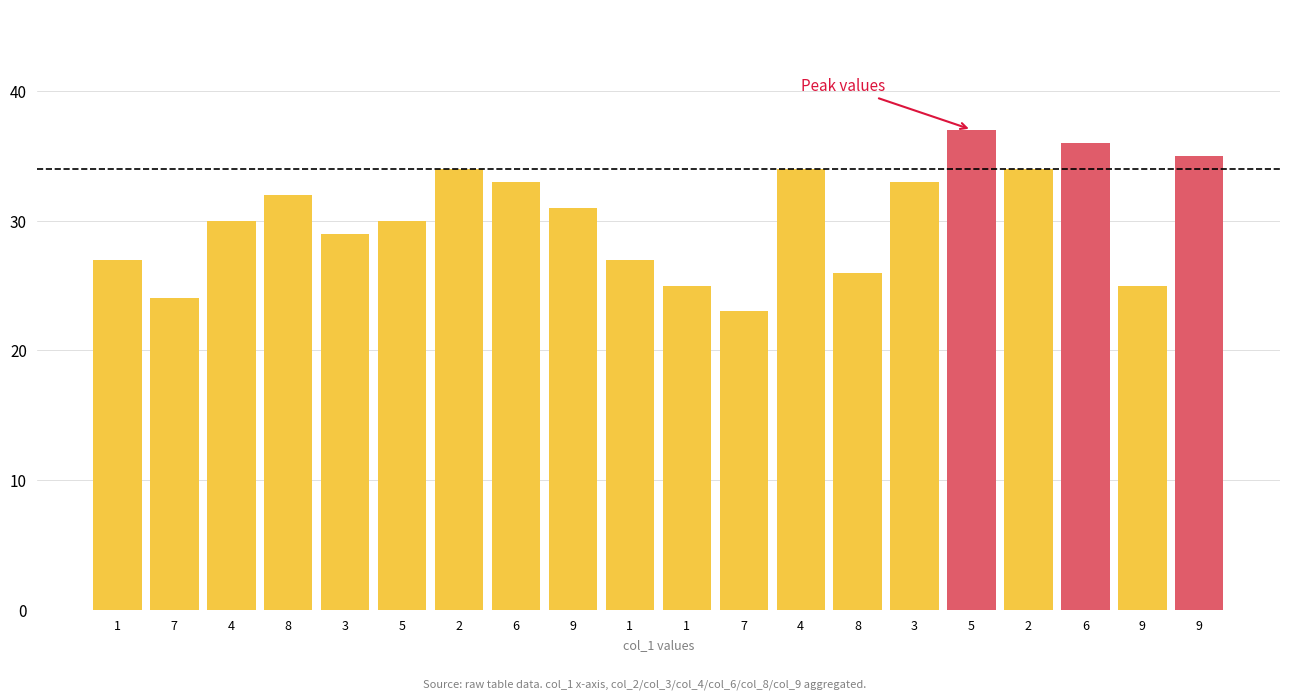

How many data points does each series have?

20